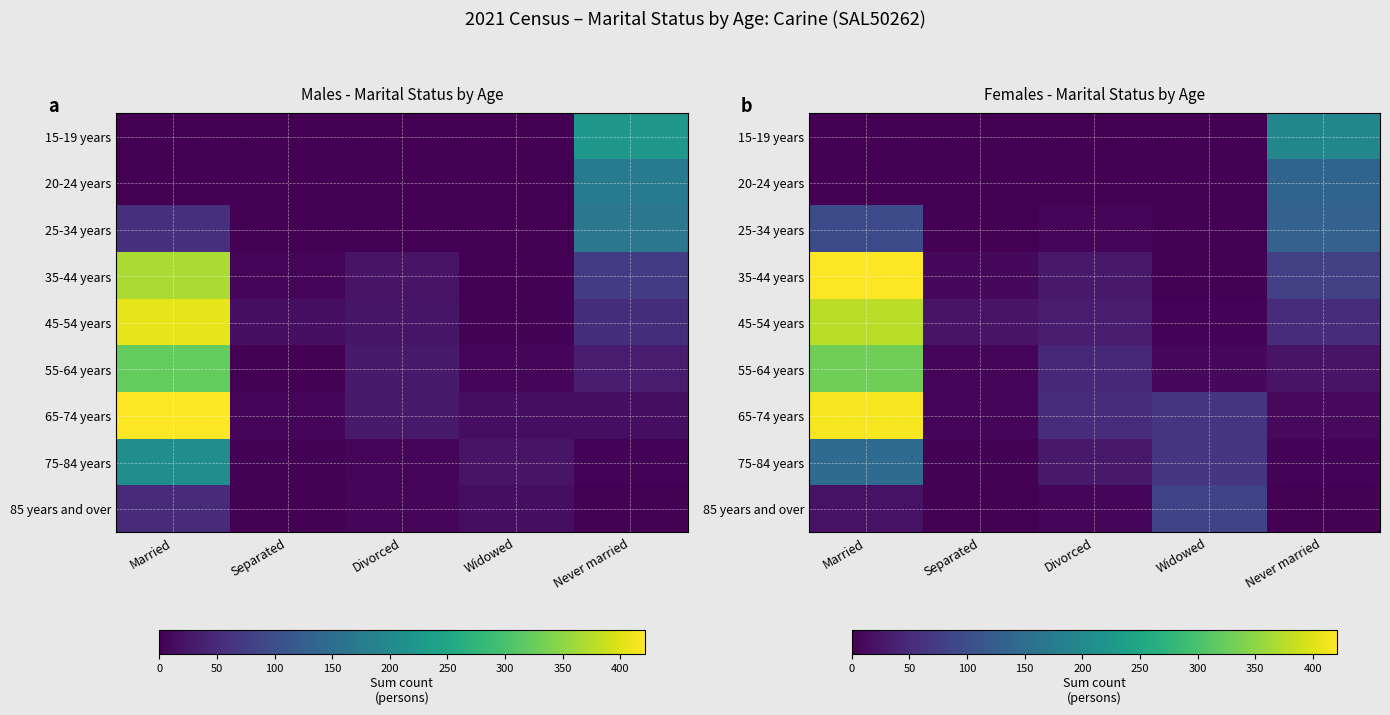

Rank the categories by 35-44 years value from highest to lowest.

Married, Never married, Divorced, Separated, Widowed